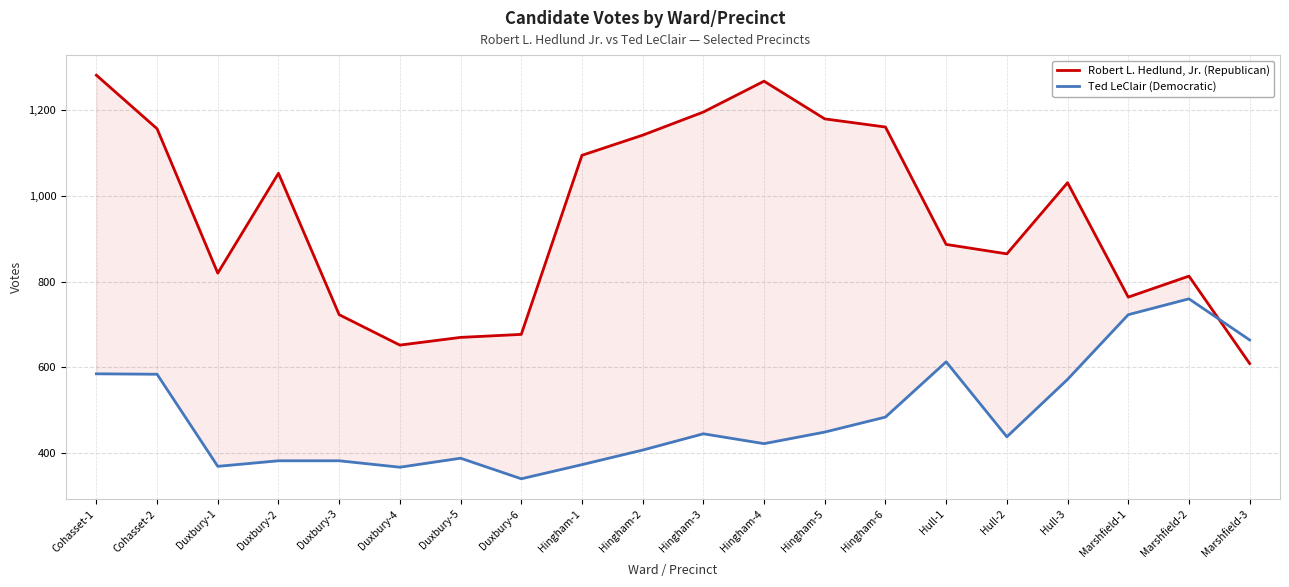

Rank the series at Duxbury-6 from lowest to highest value.

Ted LeClair (Democratic), Robert L. Hedlund, Jr. (Republican)